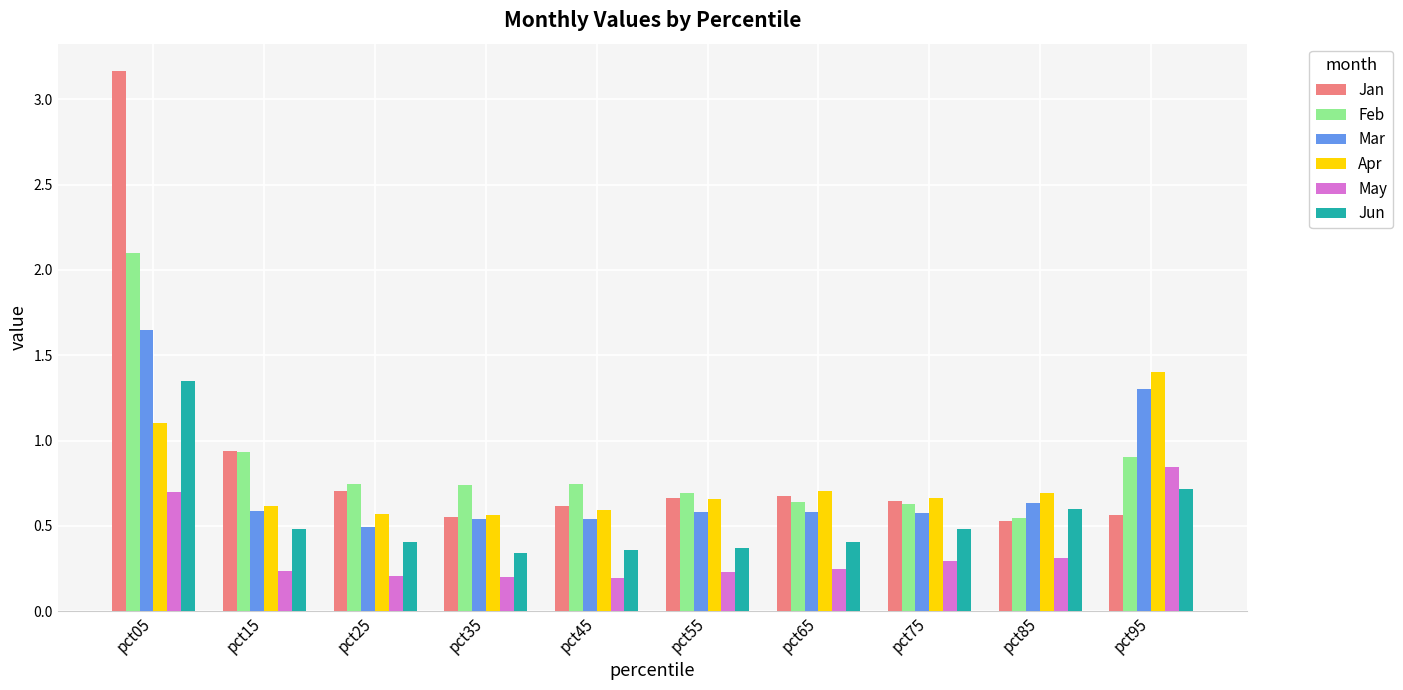

Are the bars grouped side by side (vs. stacked)?

Yes